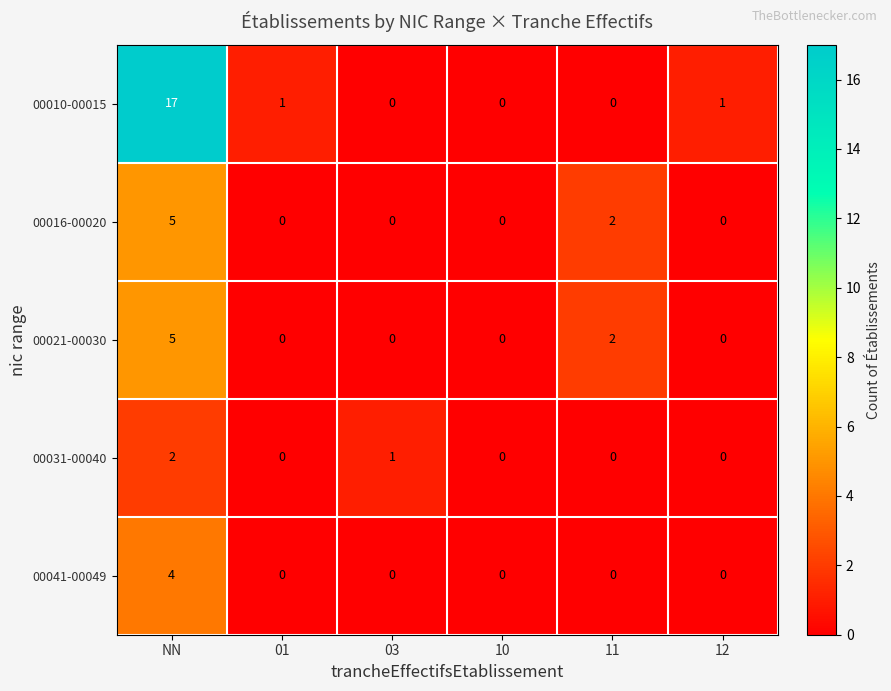

Which series has the largest total across all categories?

00010-00015